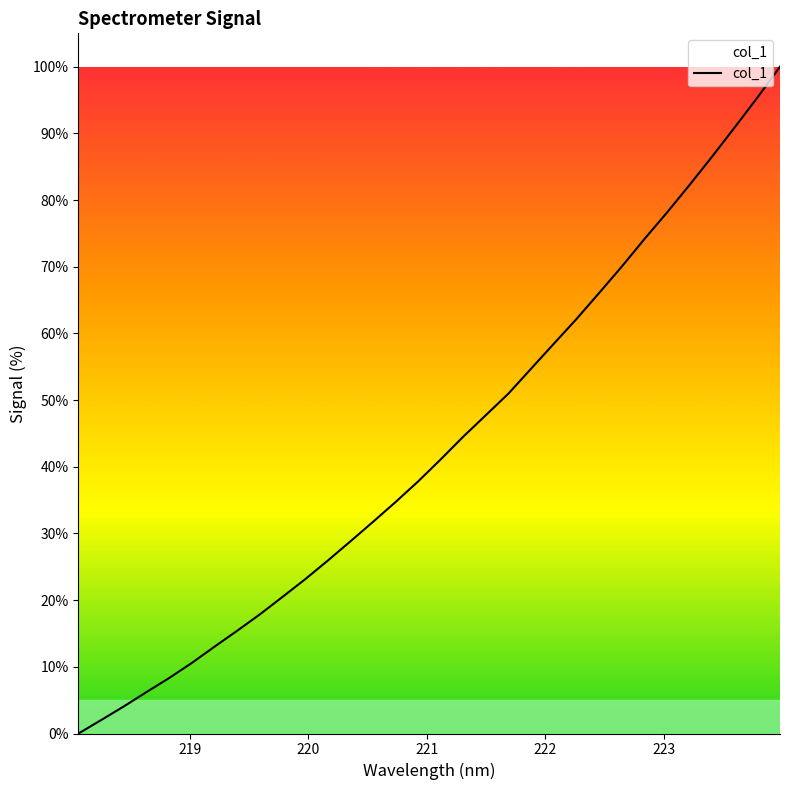

What is the maximum value shown in the chart?

100.0